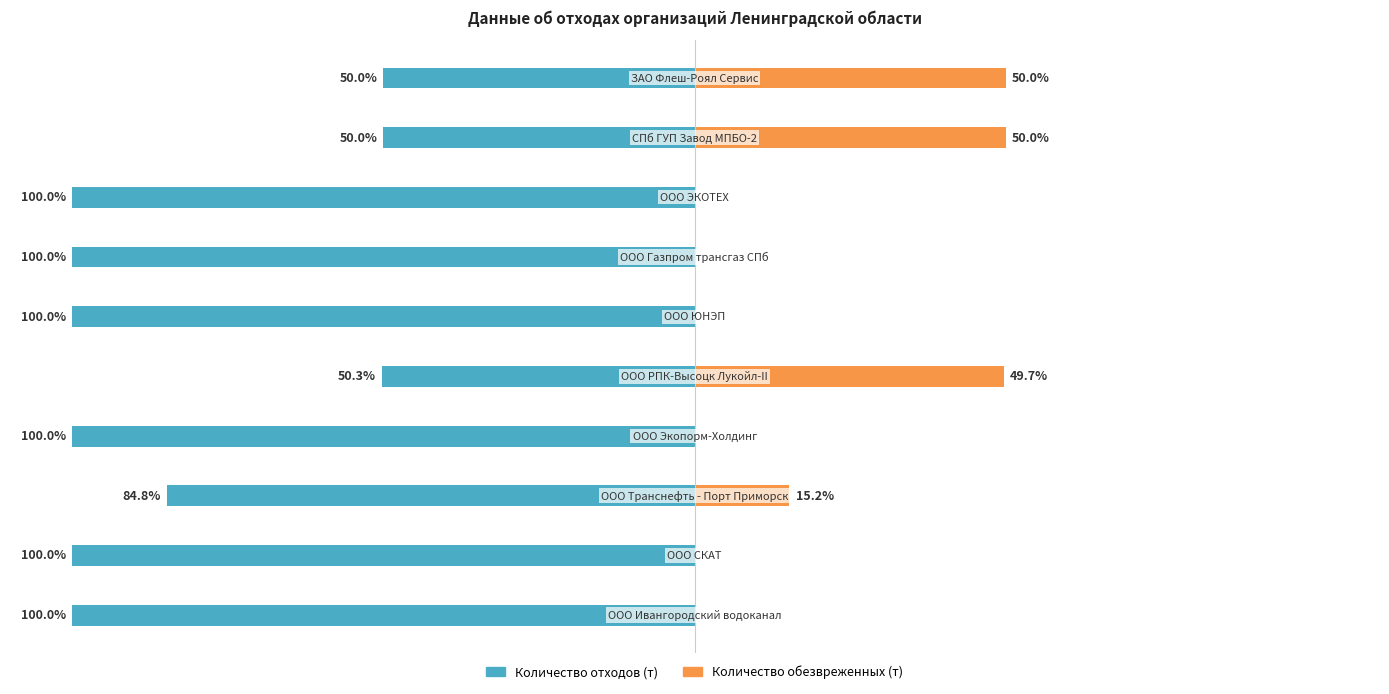

How many distinct data groups are displayed?

2